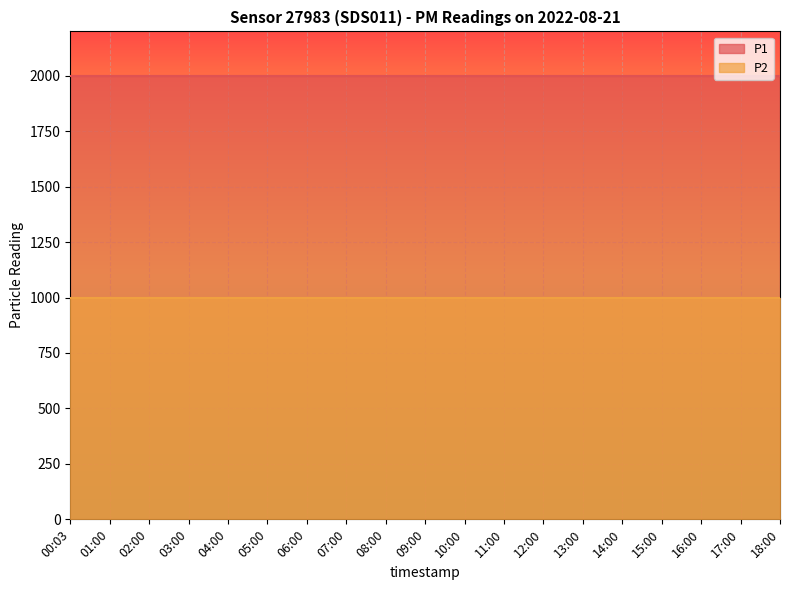

What is the sum of all P2 values?

18998.1